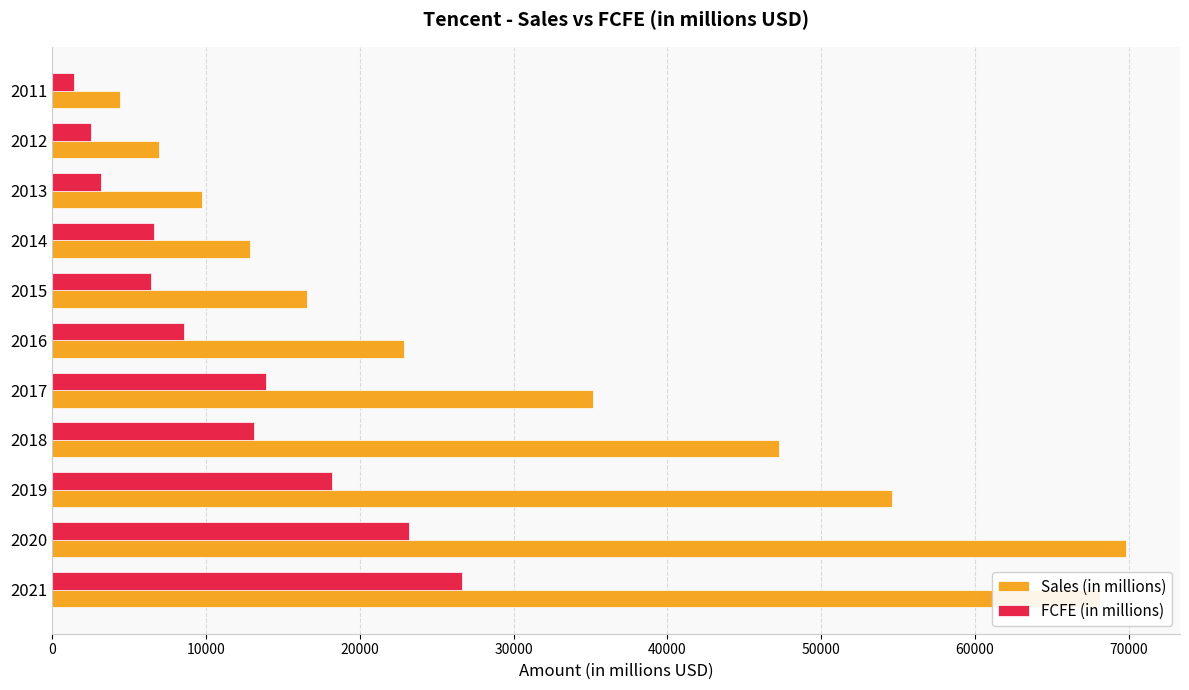

The FCFE (in millions) series shows 1443.4 at 2011. True or false?

True